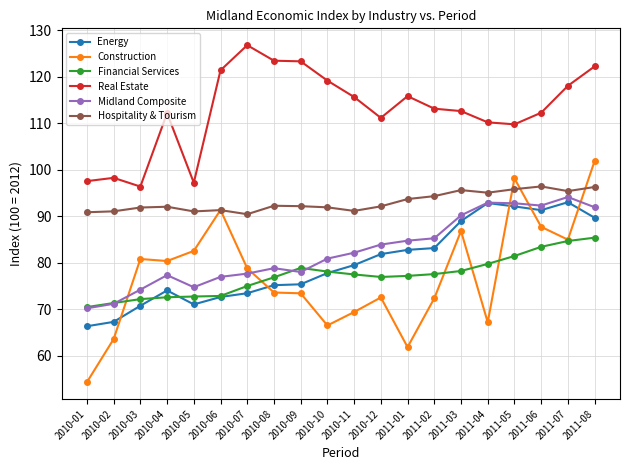

What is the value of the Real Estate point at the 11th from the left?

115.7